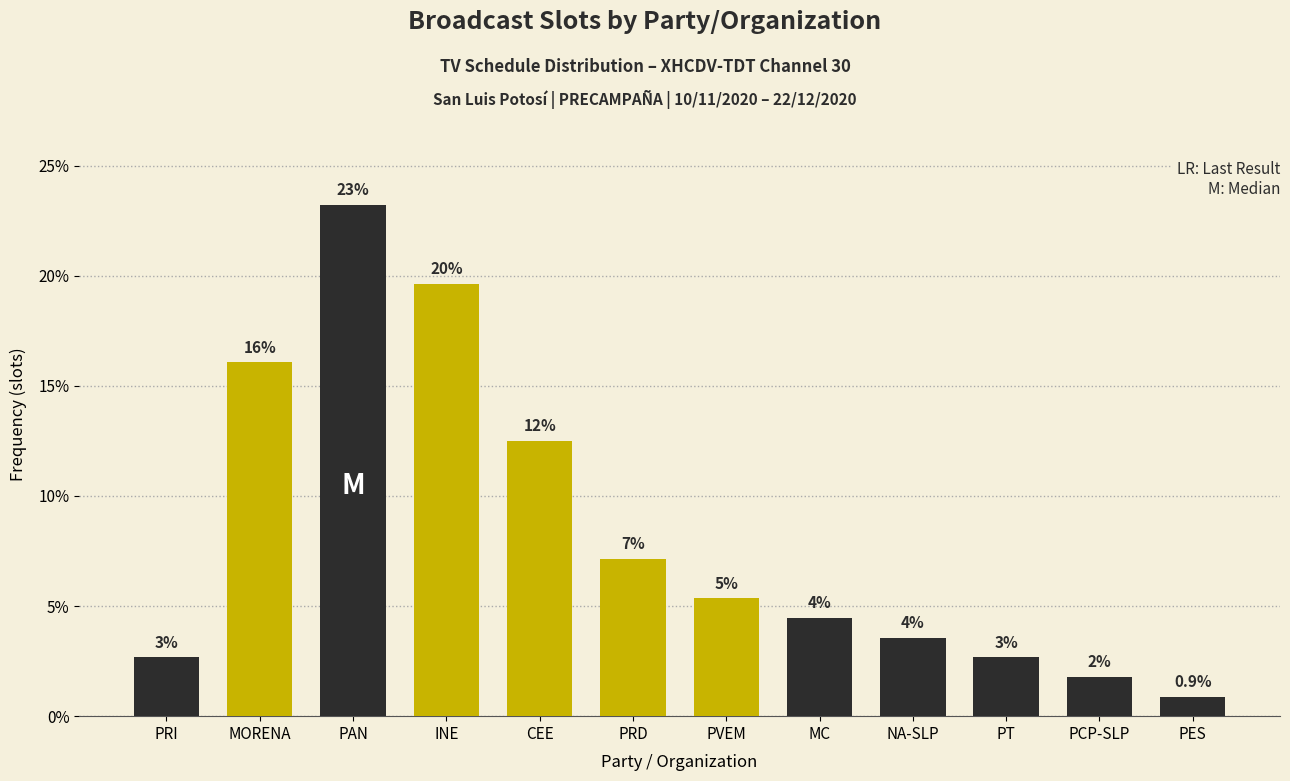

Does the chart contain any negative values?

No